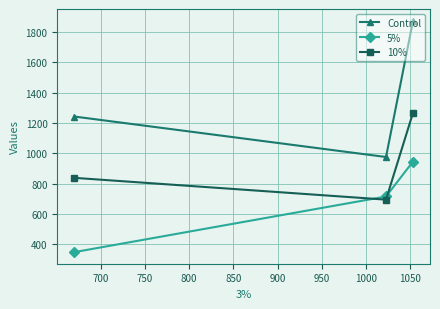

Which series has the widest spread of values?

Control